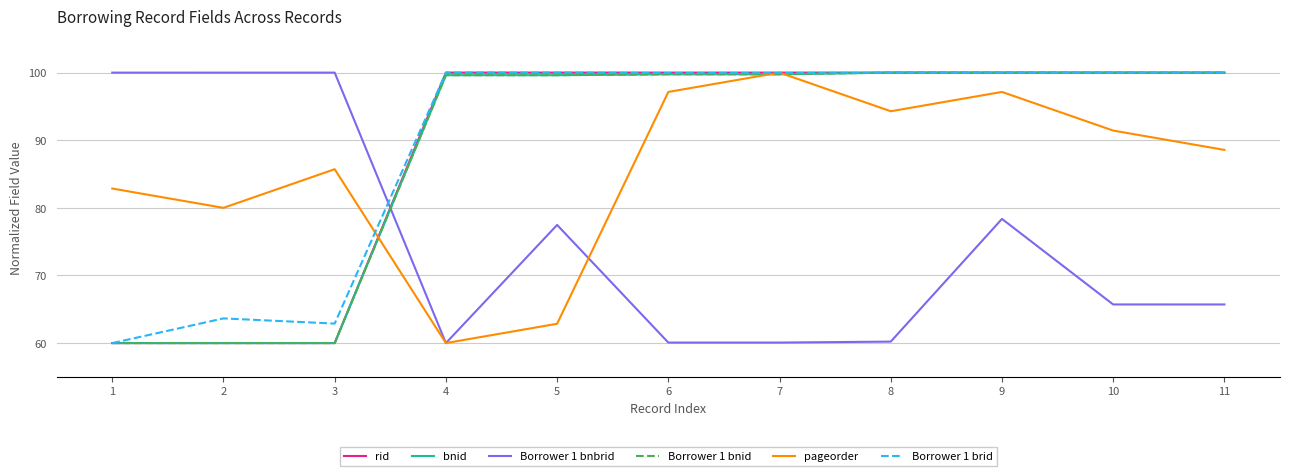

At which category is the sum across all series the highest?

9